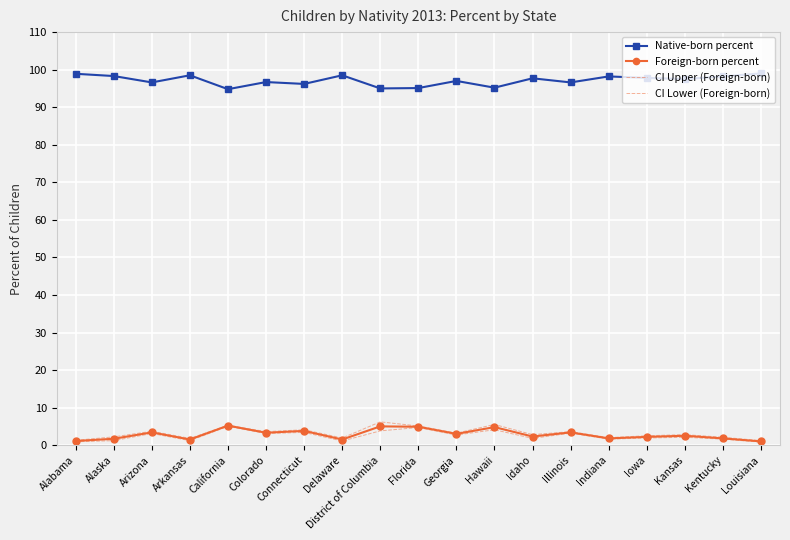

How many interior local valleys does the Foreign-born percent series have?

6